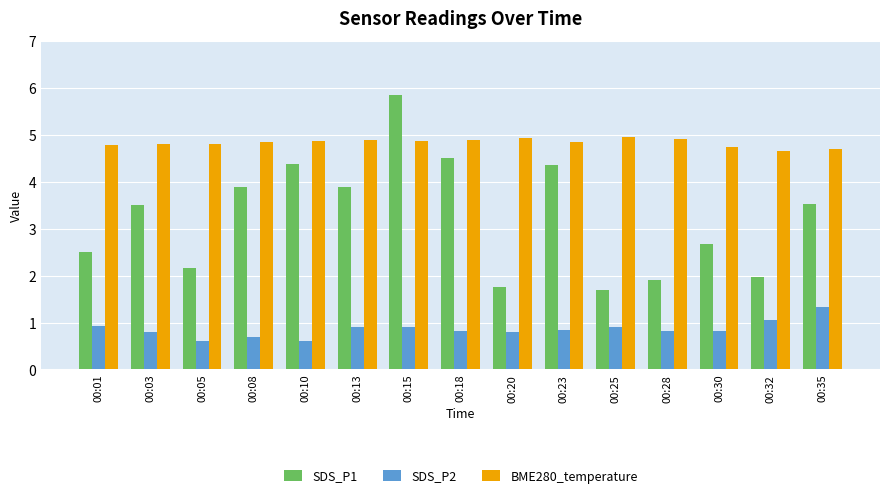

What is the value of the SDS_P2 bar at the 1st from the left?

0.9